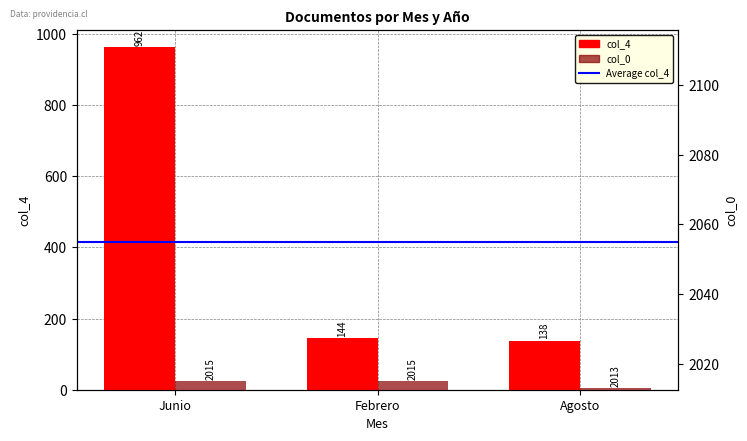

Is the value of col_4 at Febrero greater than the value of col_0 at Junio?

No